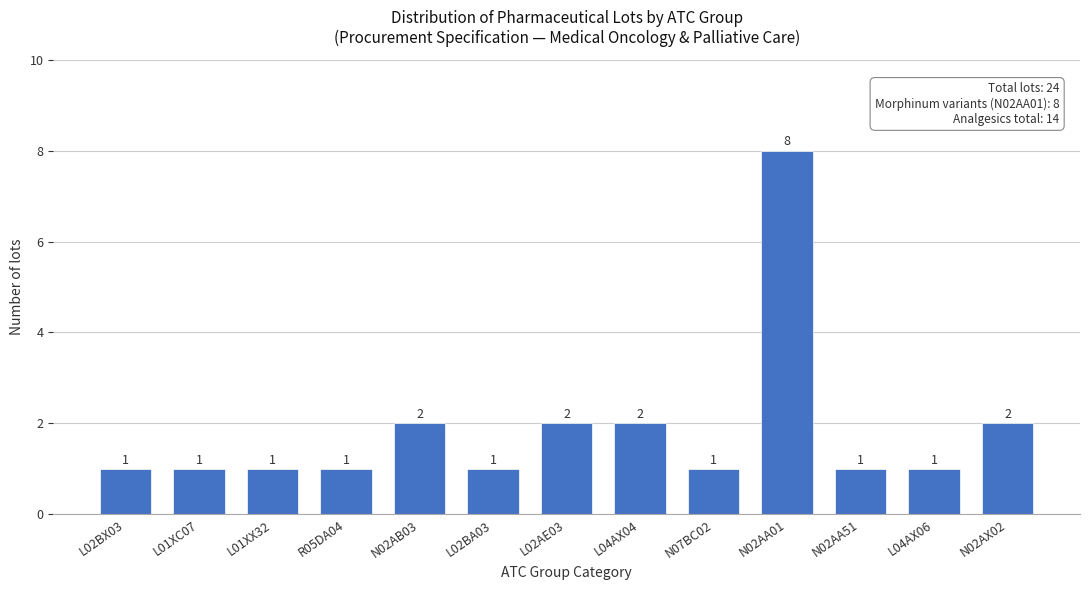

Reading left to right, transcribe all the data shown in this chart.

L02BX03=1	L01XC07=1	L01XX32=1	R05DA04=1	N02AB03=2	L02BA03=1	L02AE03=2	L04AX04=2	N07BC02=1	N02AA01=8	N02AA51=1	L04AX06=1	N02AX02=2